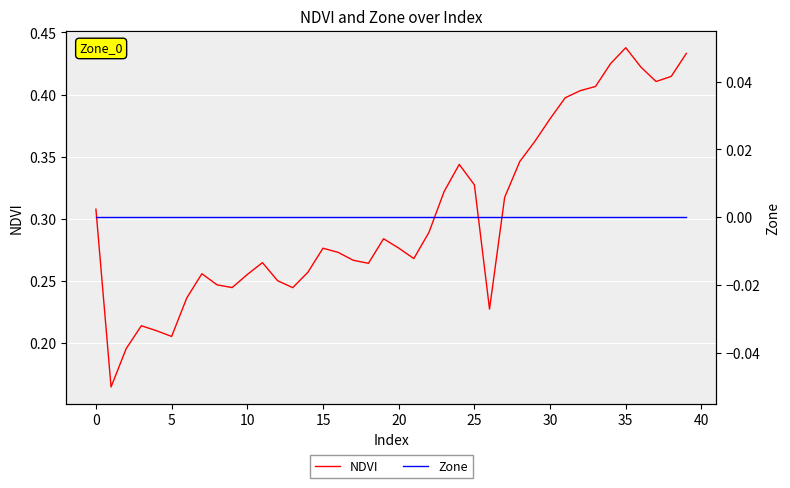

Between 33 and 38, which is larger?

38